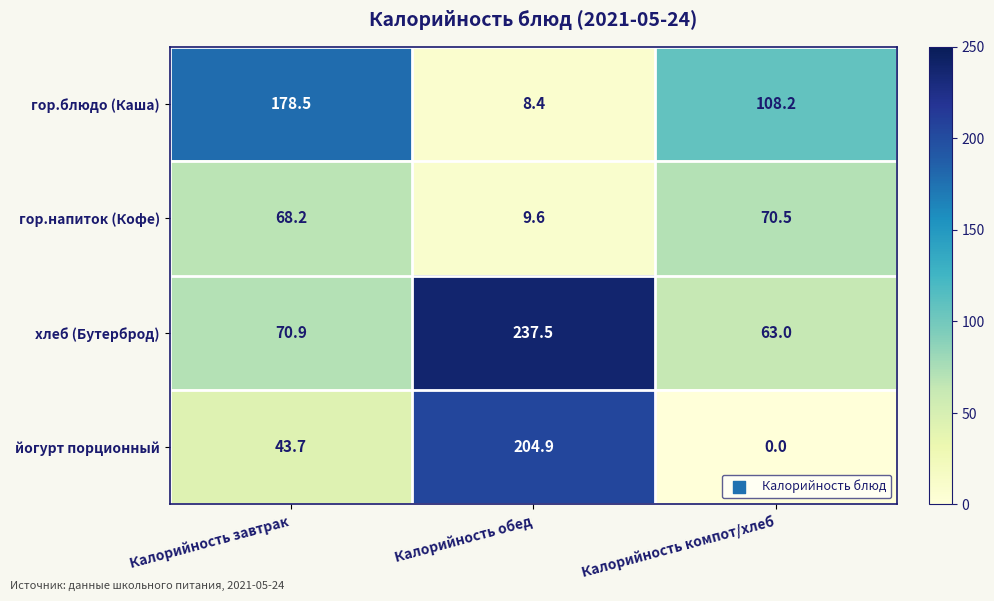

Which series has the widest spread of values?

йогурт порционный